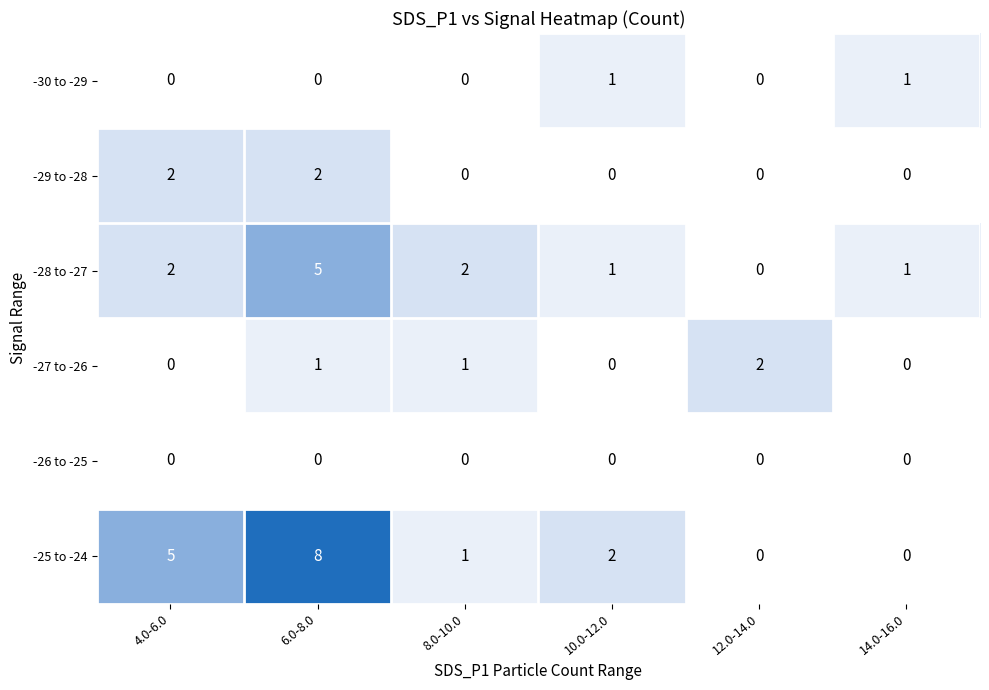

What is the total value across all series at 8.0-10.0?

4